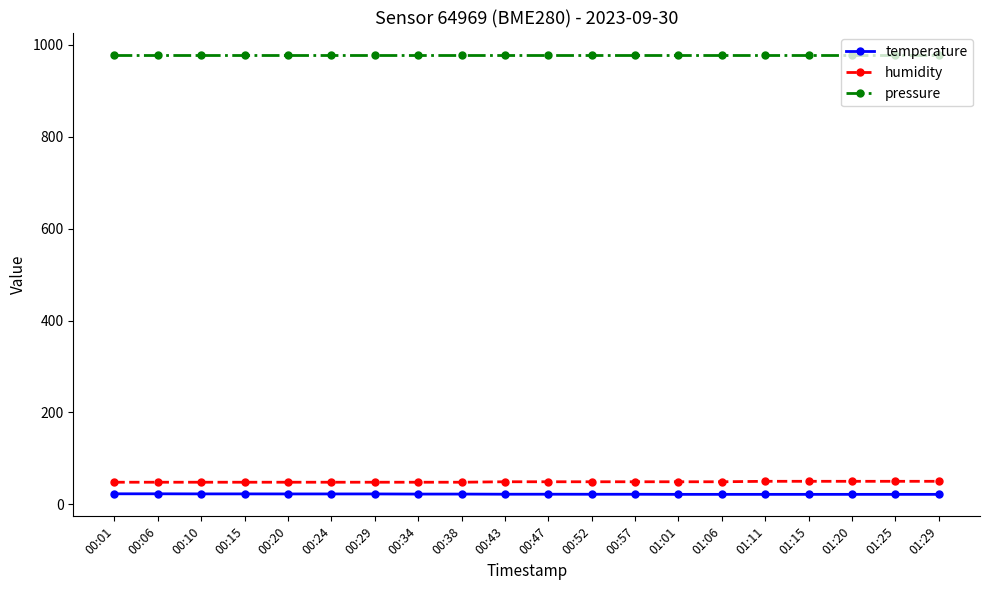

What is the spread (max minus min) of values at 01:06?

957.4